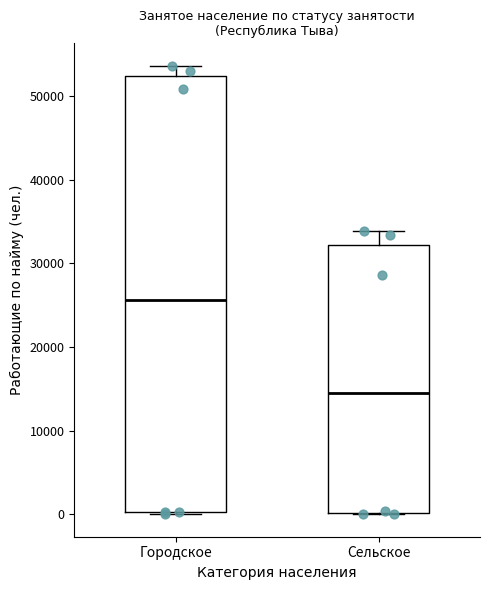

Where does the median line of the box for Сельское sit on the y-axis? The values are not printed on the chart, so give them approximately, as read against the axis.

15000